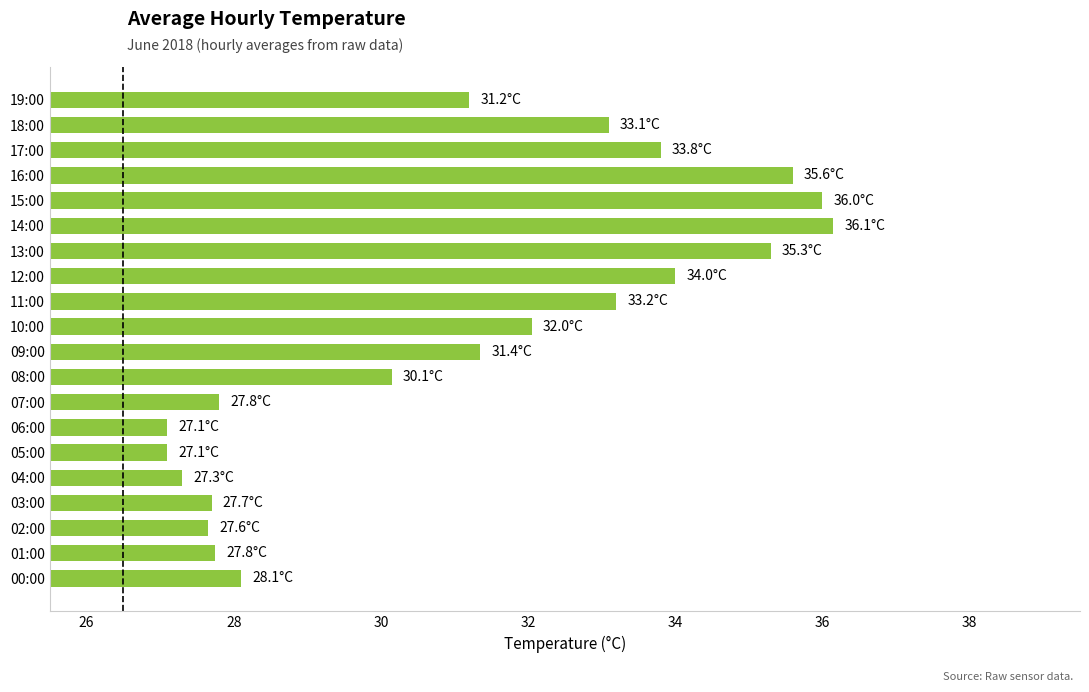

What is the minimum value shown in the chart?

27.1